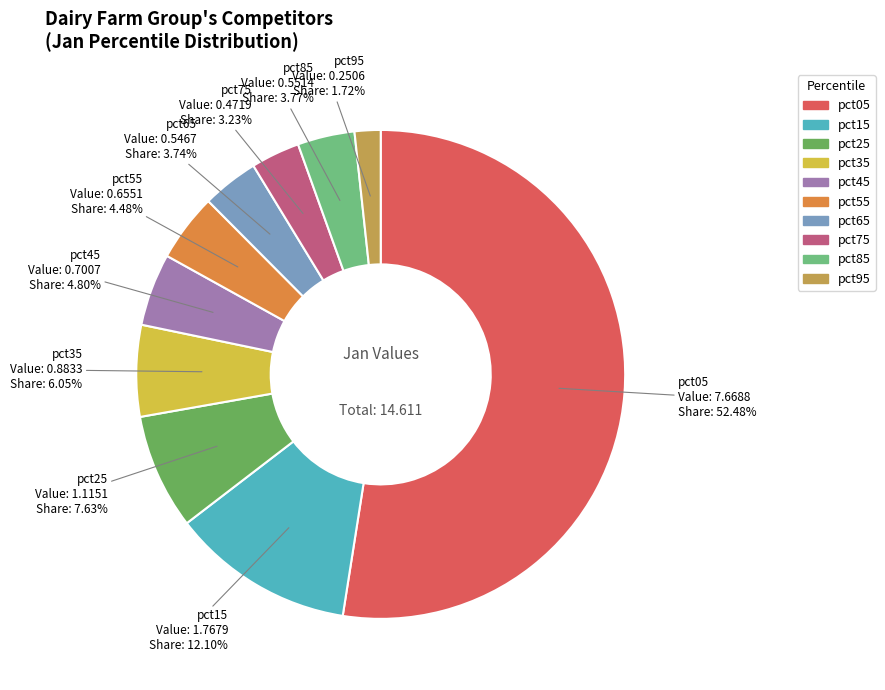

To the nearest percent, what is the difference between the largest and smallest slice percentages?

51%